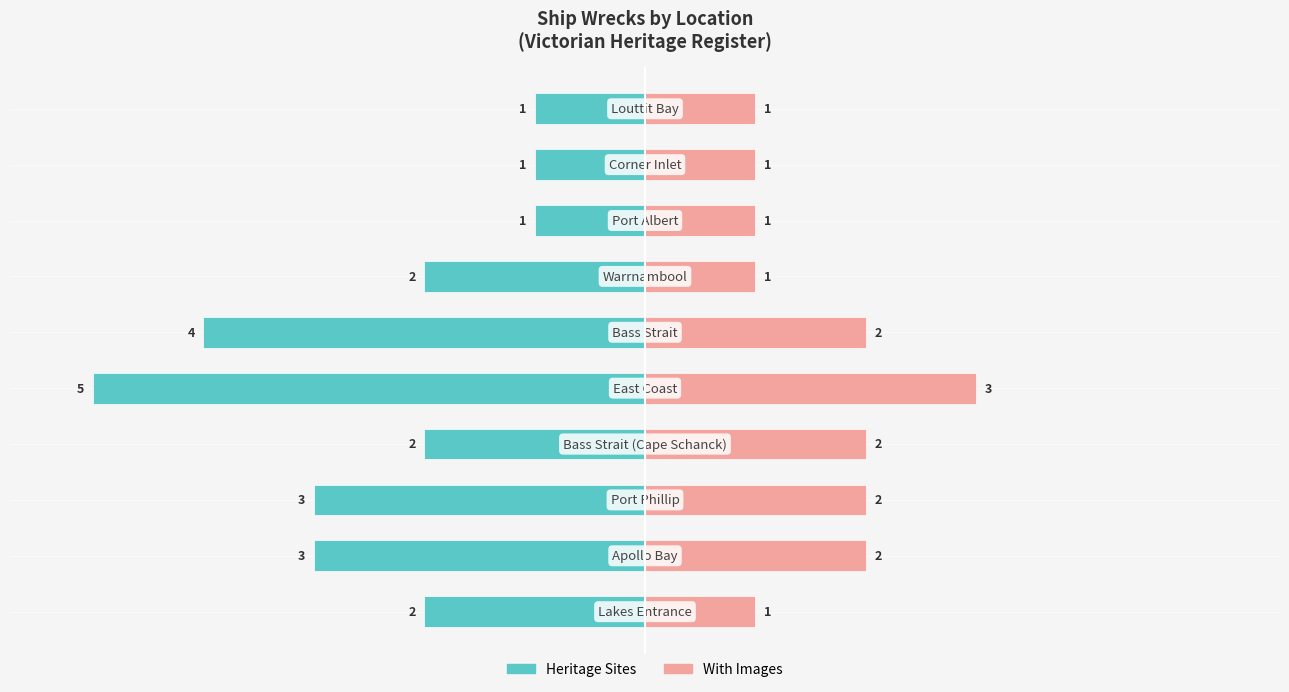

How many data points does each series have?

10